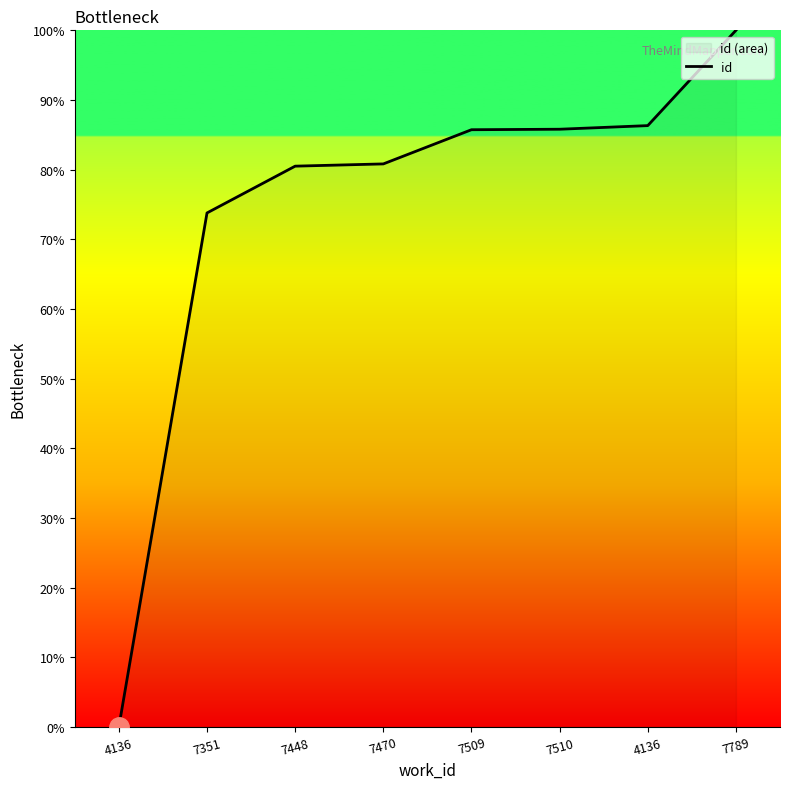

How many values exceed 85?

4